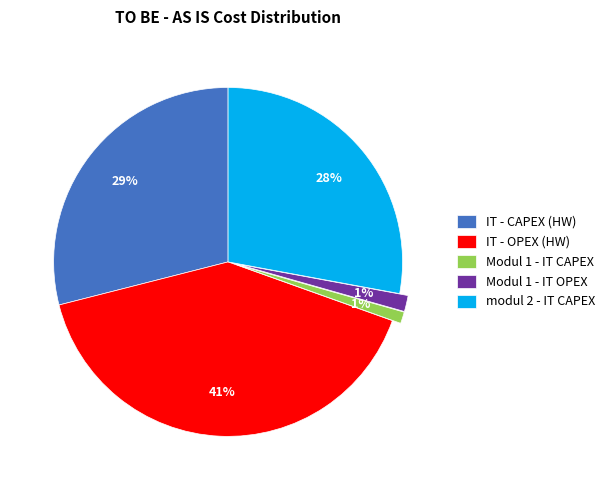

Between IT - OPEX (HW) and modul 2 - IT CAPEX, which is larger?

IT - OPEX (HW)